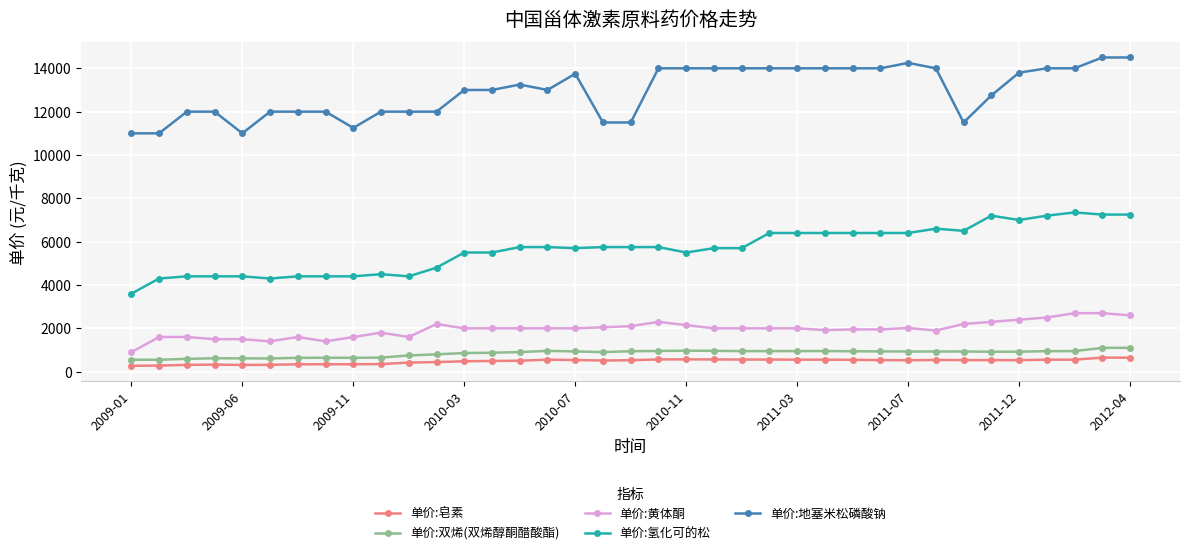

True or false: 单价:氢化可的松 has more than 1 points higher than both neighbors.

True